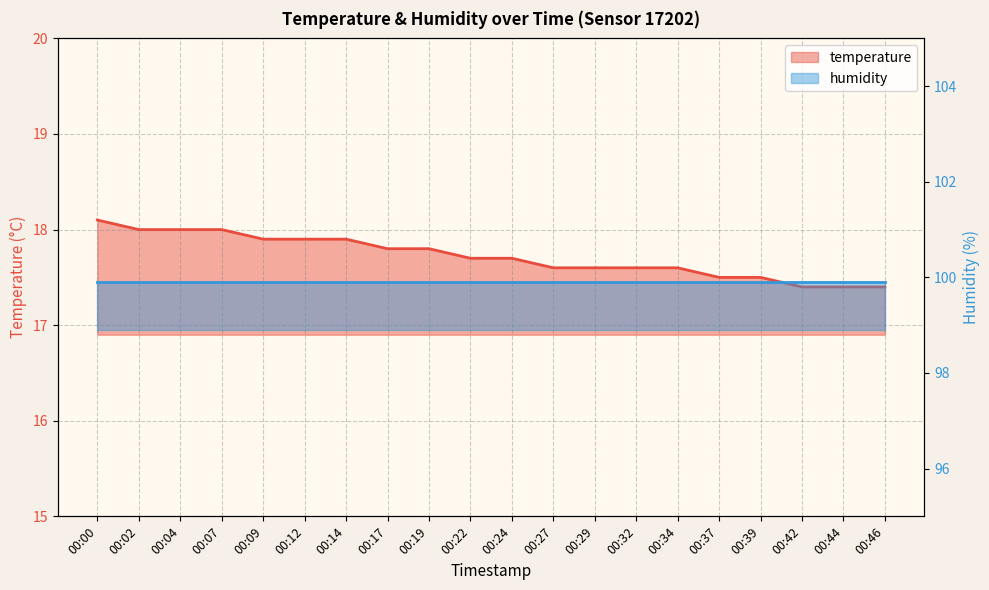

Reading left to right, transcribe all the data shown in this chart.

18.1	18.0	18.0	18.0	17.9	17.9	17.9	17.8	17.8	17.7	17.7	17.6	17.6	17.6	17.6	17.5	17.5	17.4	17.4	17.4